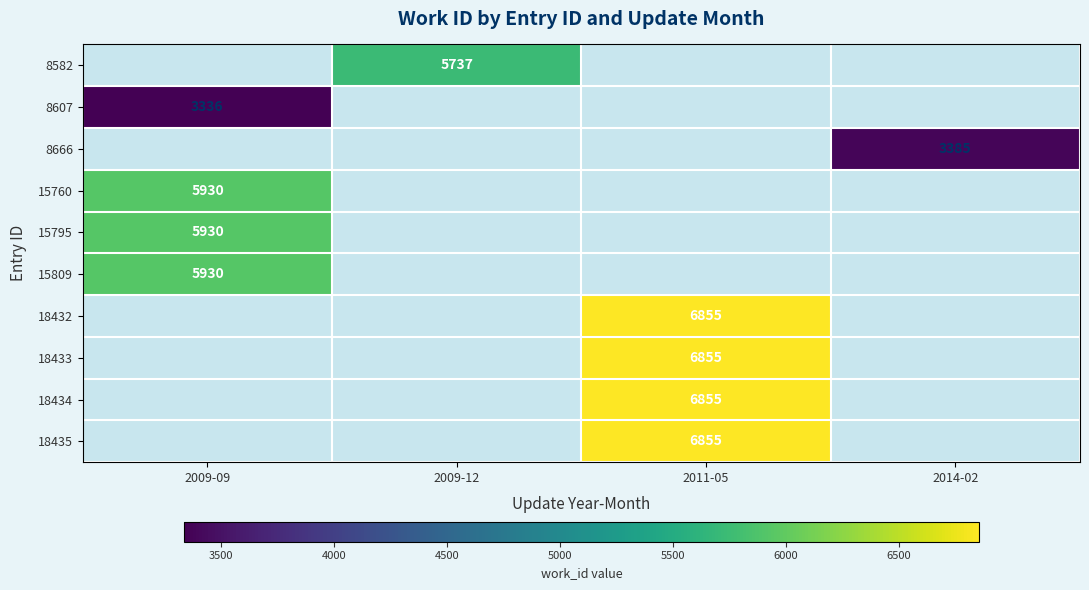

Is the value of 18433 at 2011-05 greater than the value of 8607 at 2009-09?

Yes